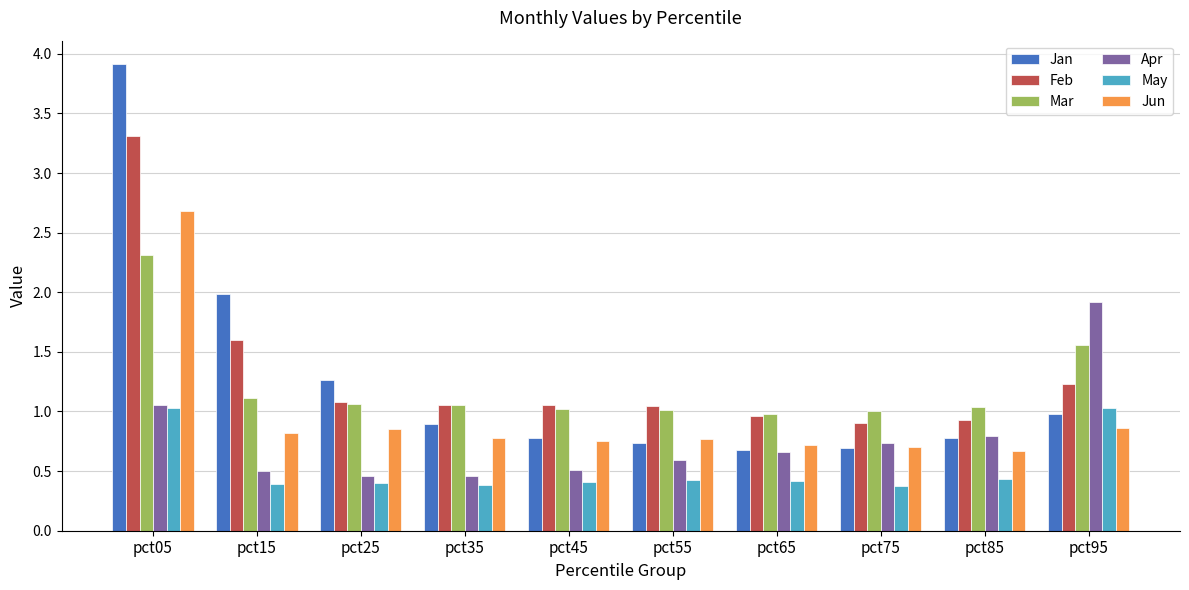

Rank the series by their maximum value, from lowest to highest.

May, Apr, Mar, Jun, Feb, Jan